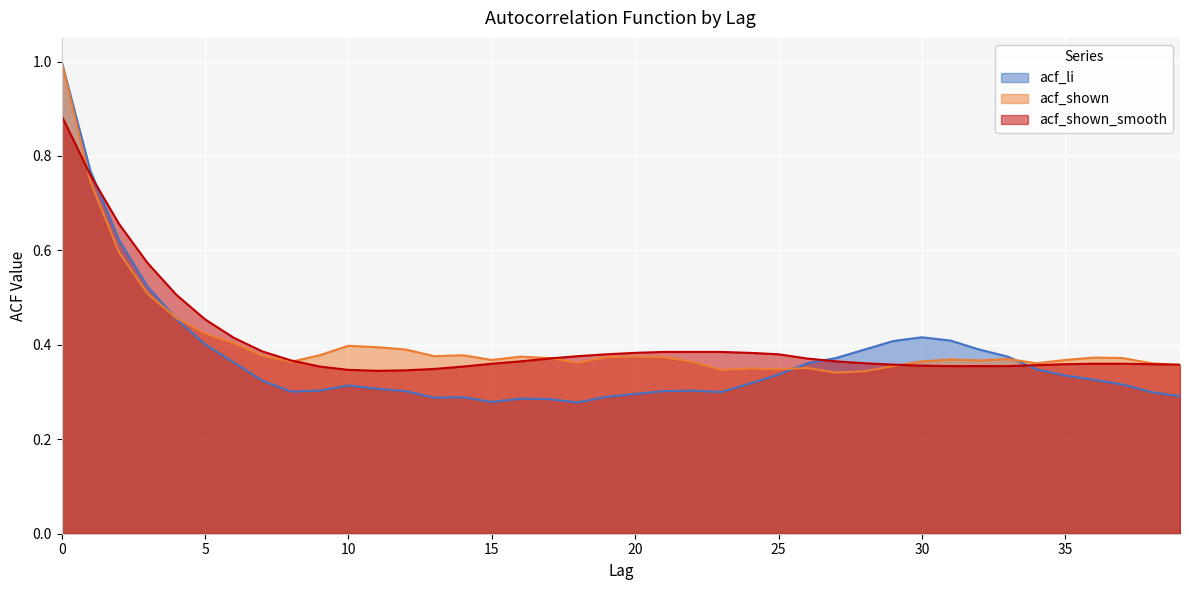

What is the value of the acf_li point at the 31st from the left?

0.4